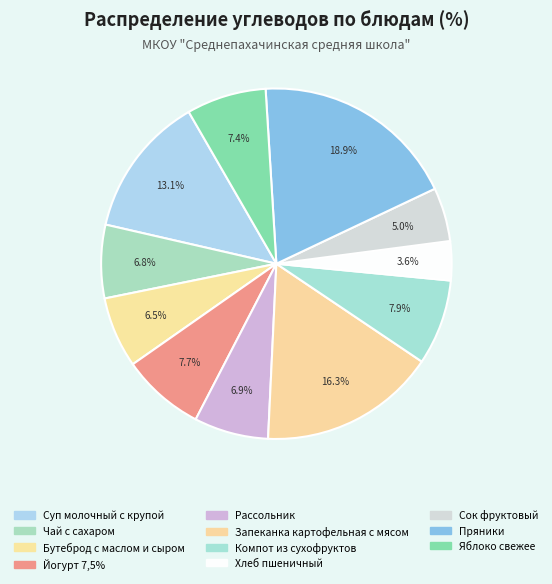

To the nearest percent, what is the combined percentage of Компот из сухофруктов and Сок фруктовый?

13%